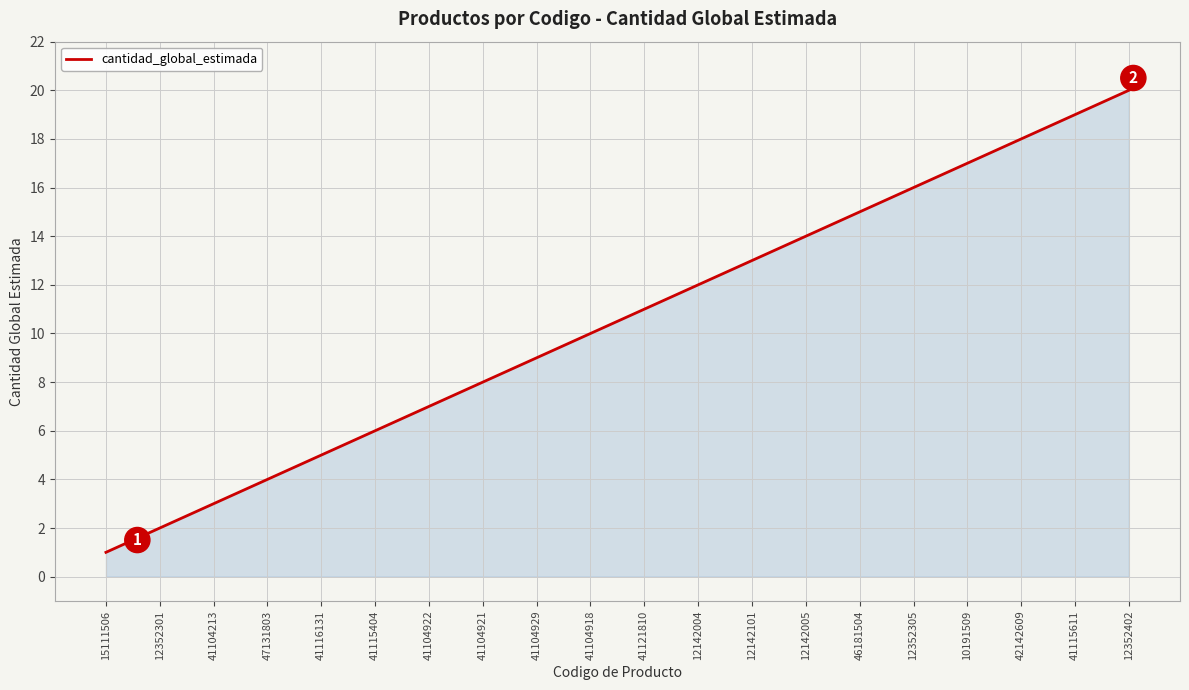

How many series are shown in this chart?

1